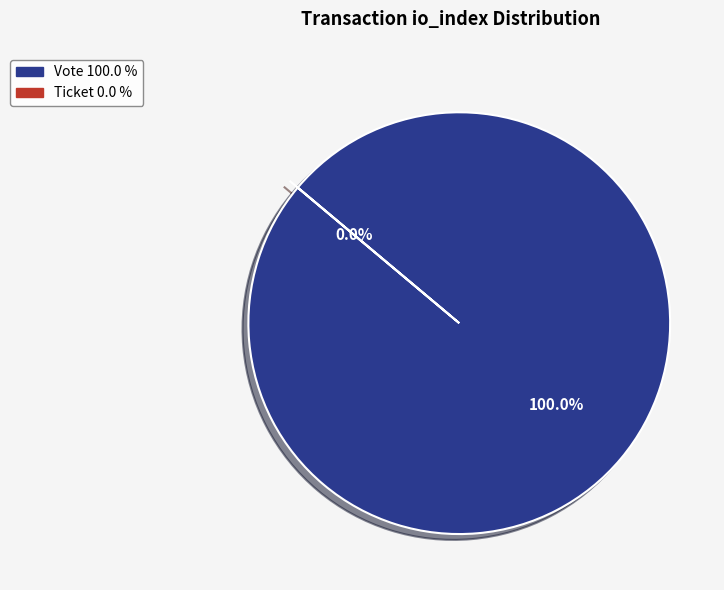

How many slices are in this pie chart?

2